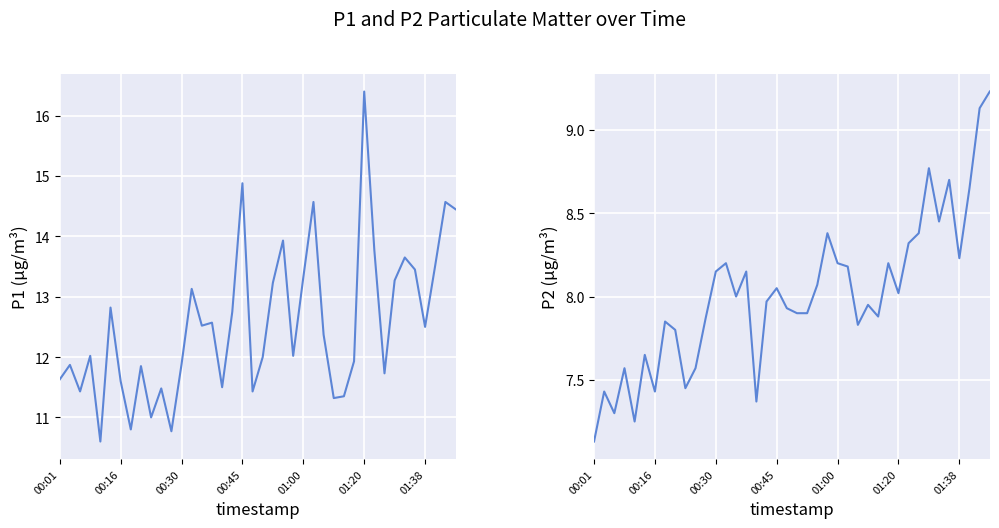

How many interior local valleys does the P2 series have?

11